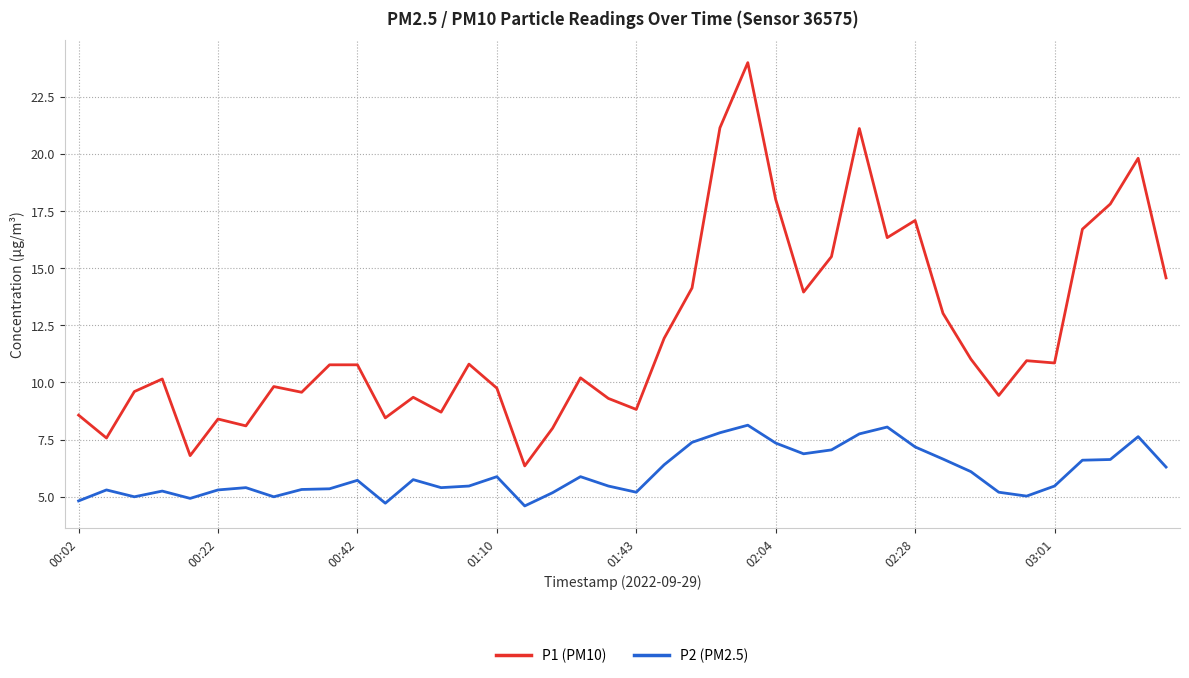

What is the difference between the maximum and minimum values in the P2 (PM2.5) series?

3.5